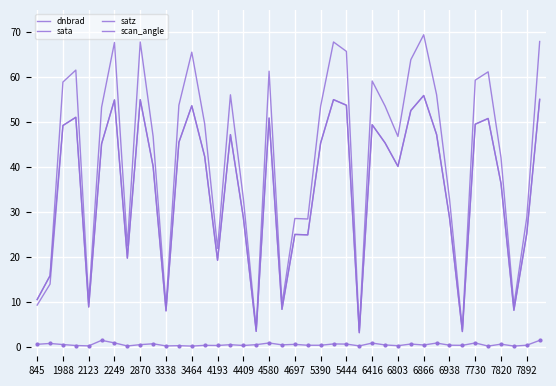

What is the difference between the maximum and minimum values in the scan_angle series?

52.7